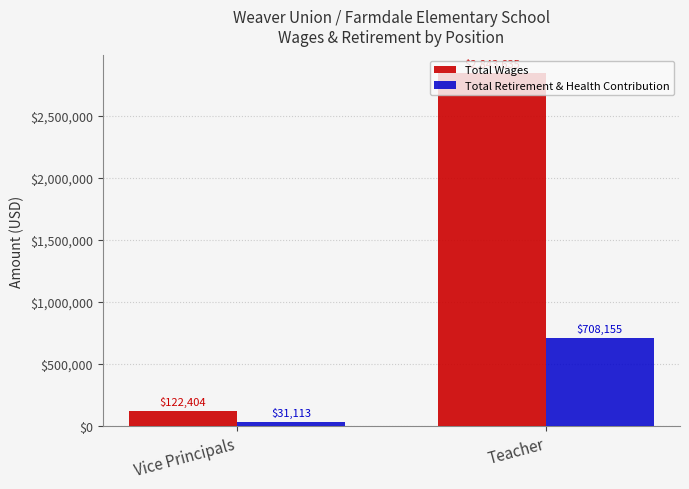

Does the chart contain any negative values?

No